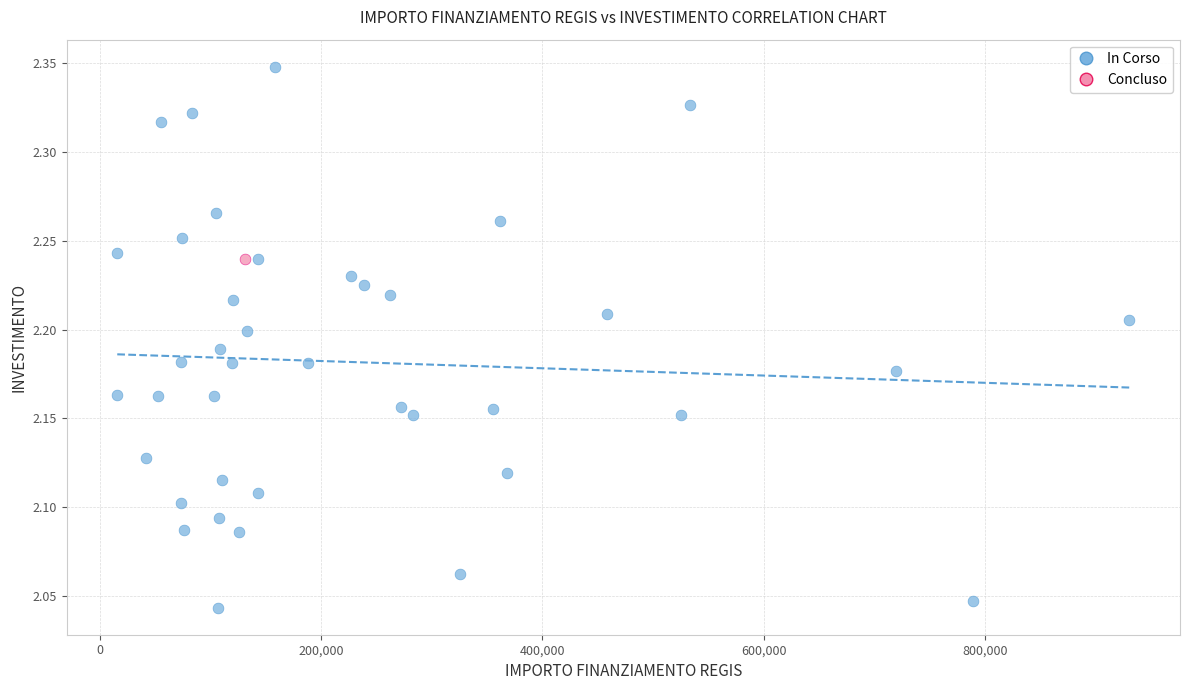

What are all the series names shown in the legend?

In Corso, Concluso